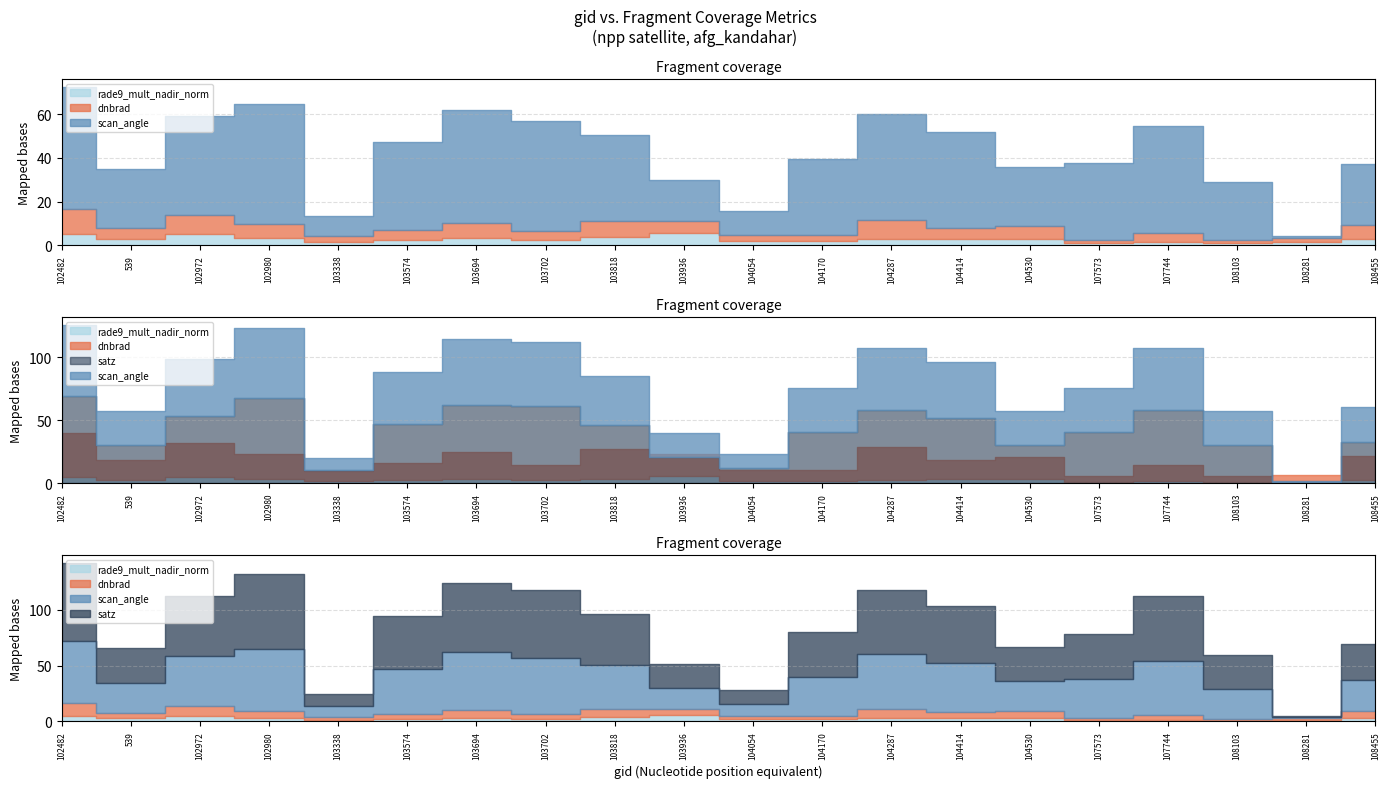

Which has a higher value, 104054 or 103702?

103702